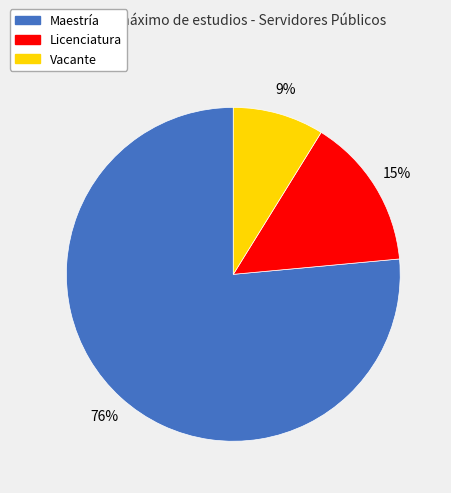

Is there a majority slice in this chart?

Yes